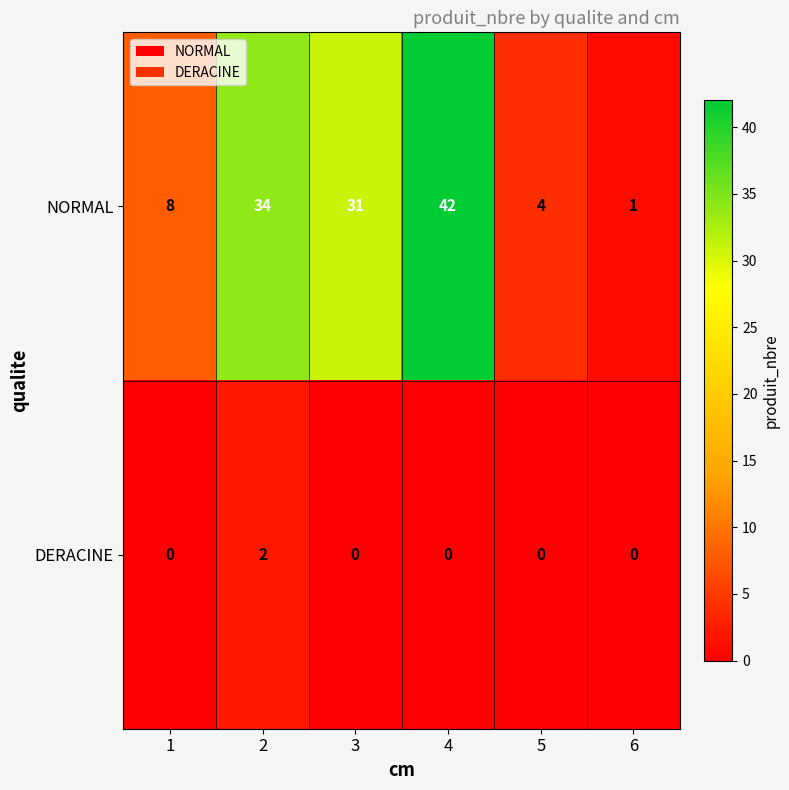

What is the difference between the maximum and minimum values in the NORMAL series?

41